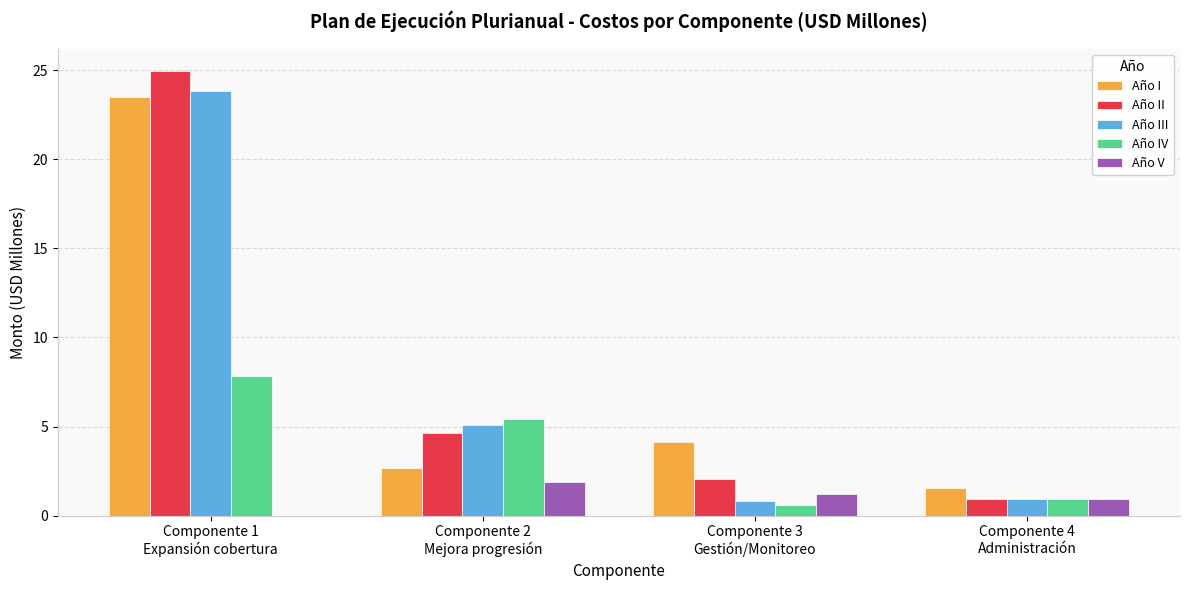

Reading left to right, list all the values displayed in this chart.

Año I: 23.5	2.7	4.1	1.5
Año II: 25.0	4.6	2.1	0.9
Año III: 23.8	5.1	0.8	0.9
Año IV: 7.8	5.4	0.6	0.9
Año V: 0.0	1.9	1.2	0.9